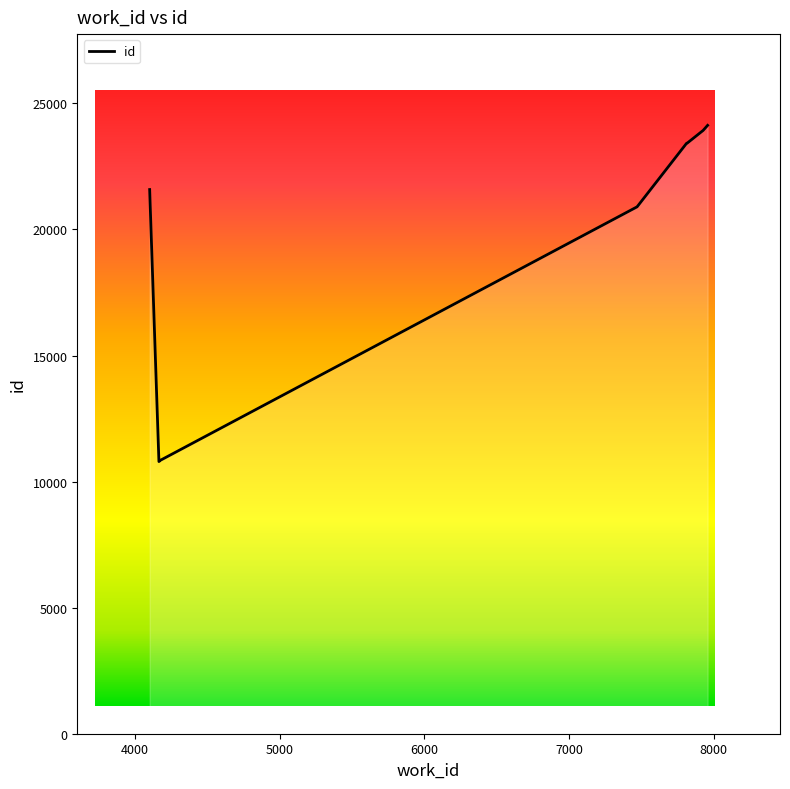

The value at 7816 is 23425. True or false?

True